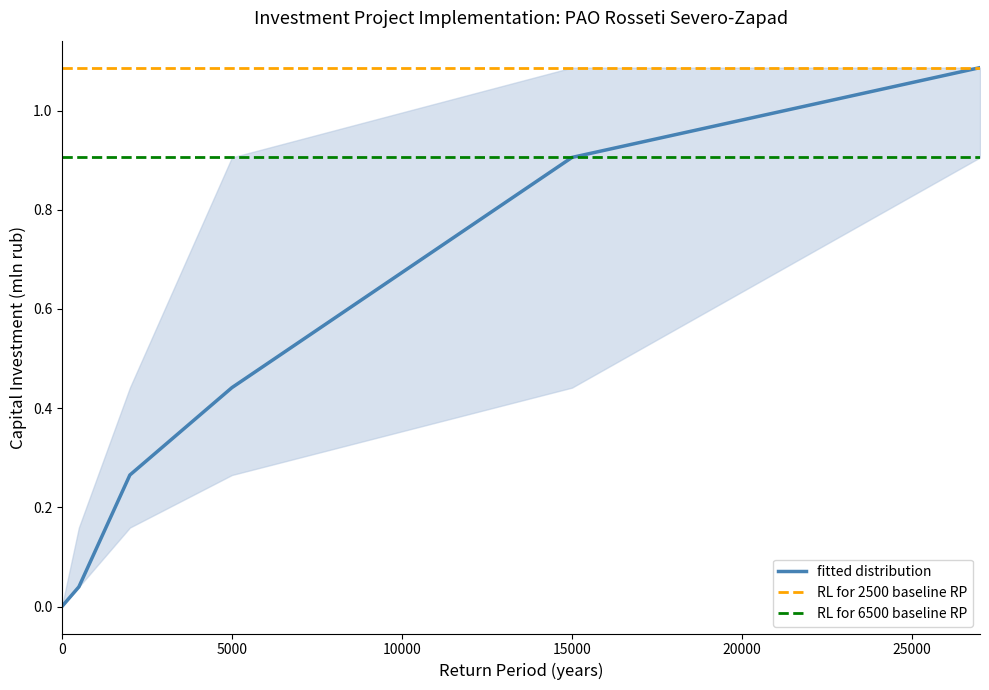

Which series has the largest total across all categories?

RL for 2500 baseline RP